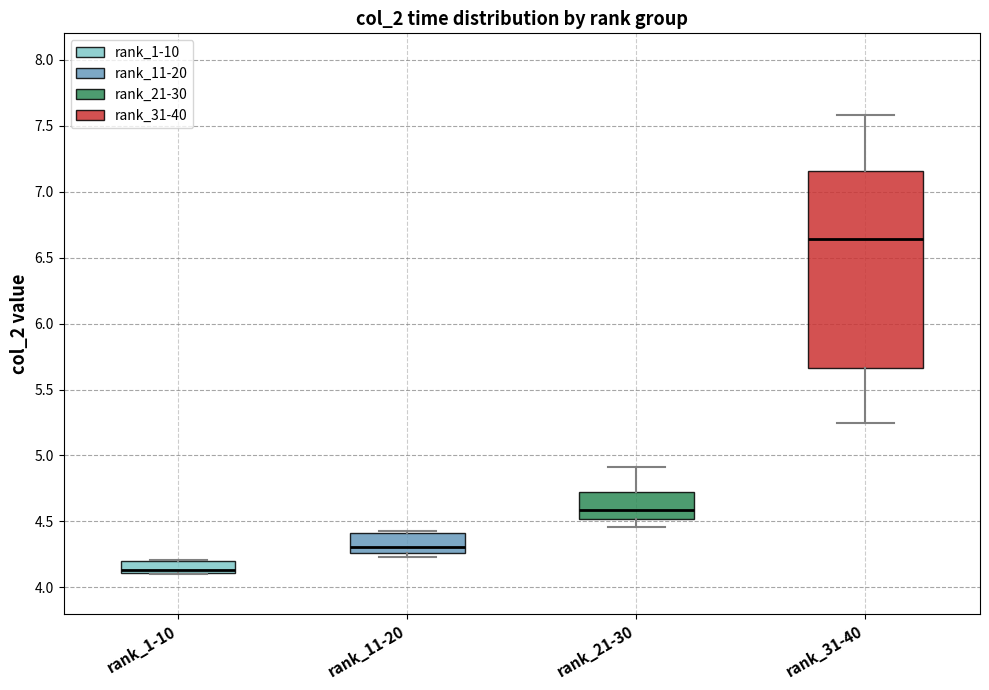

Which box is the tallest, from its lower edge to its upper edge?

rank_31-40